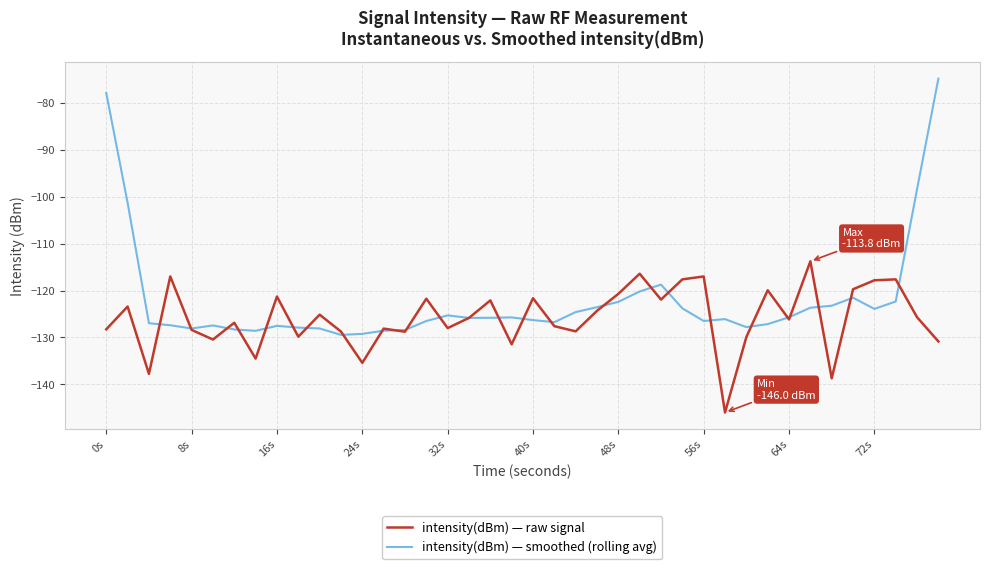

What is the greatest value displayed?

-74.8